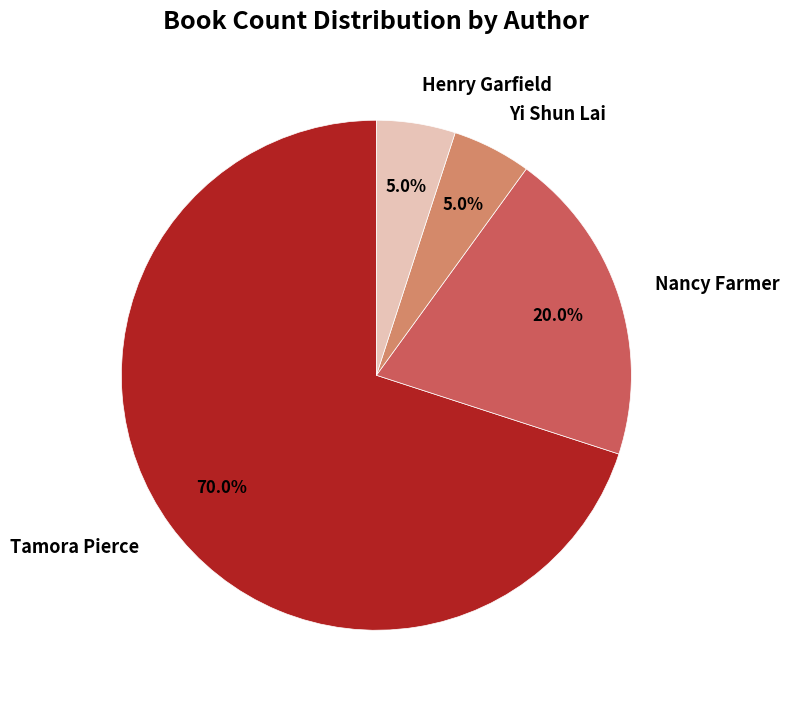

Which category accounts for the majority?

Tamora Pierce